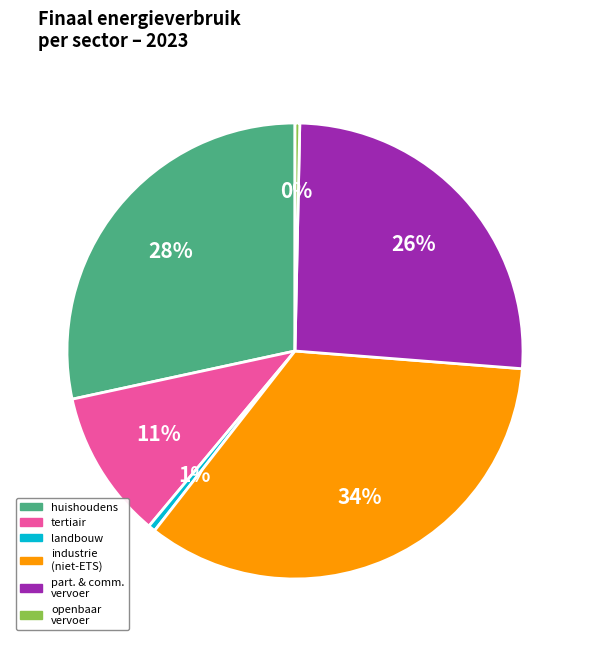

To the nearest percent, what is the average slice percentage?

17%